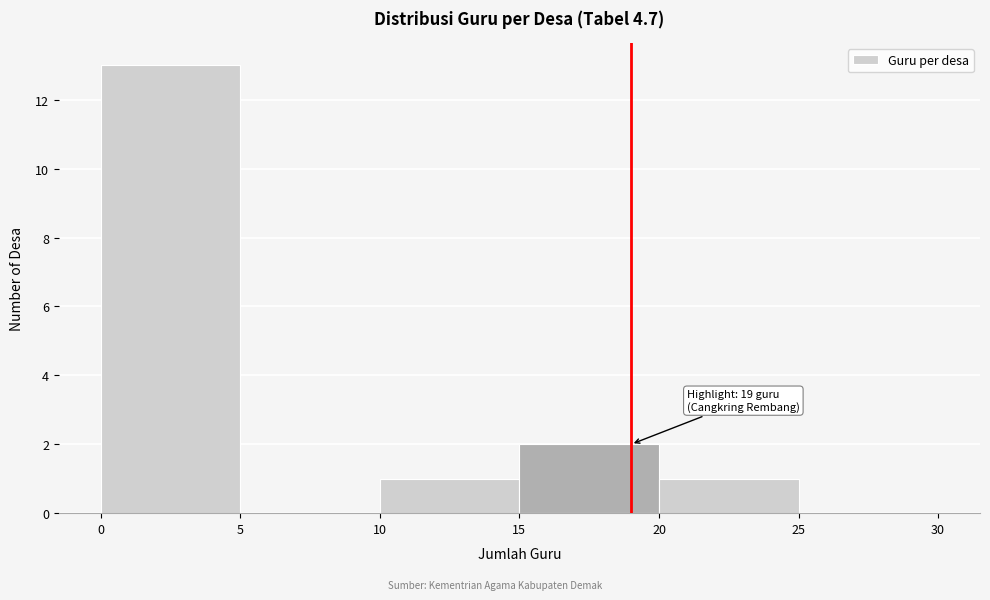

Over which range of the x-axis is the bar tallest?

0 to 5